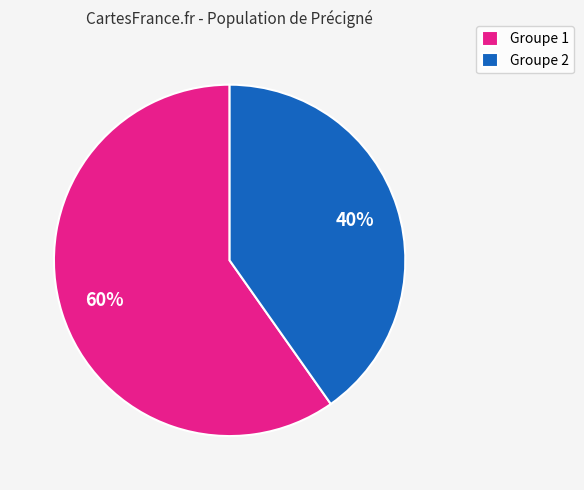

To the nearest percent, what is the average slice percentage?

50%